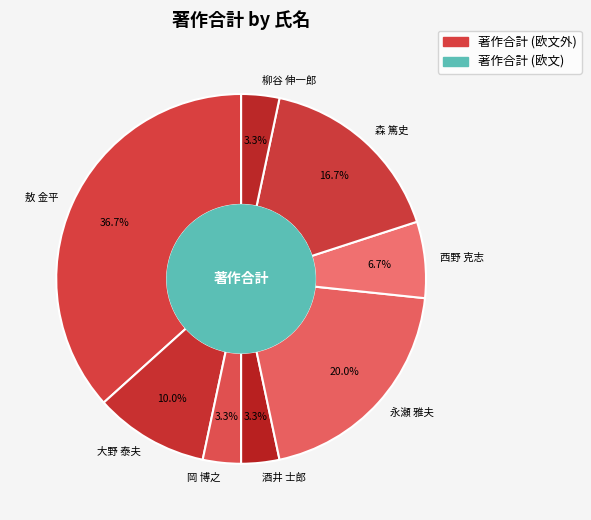

Which slice is the largest?

敖 金平